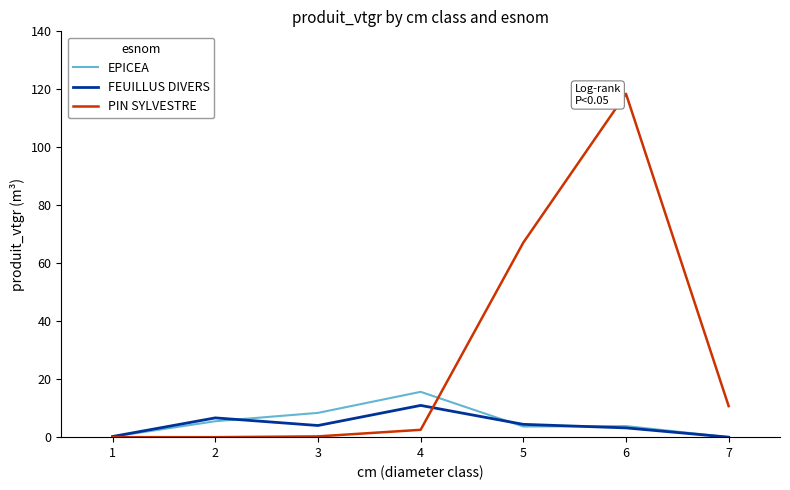

True or false: PIN SYLVESTRE has a value of 10.7 at 7.

True